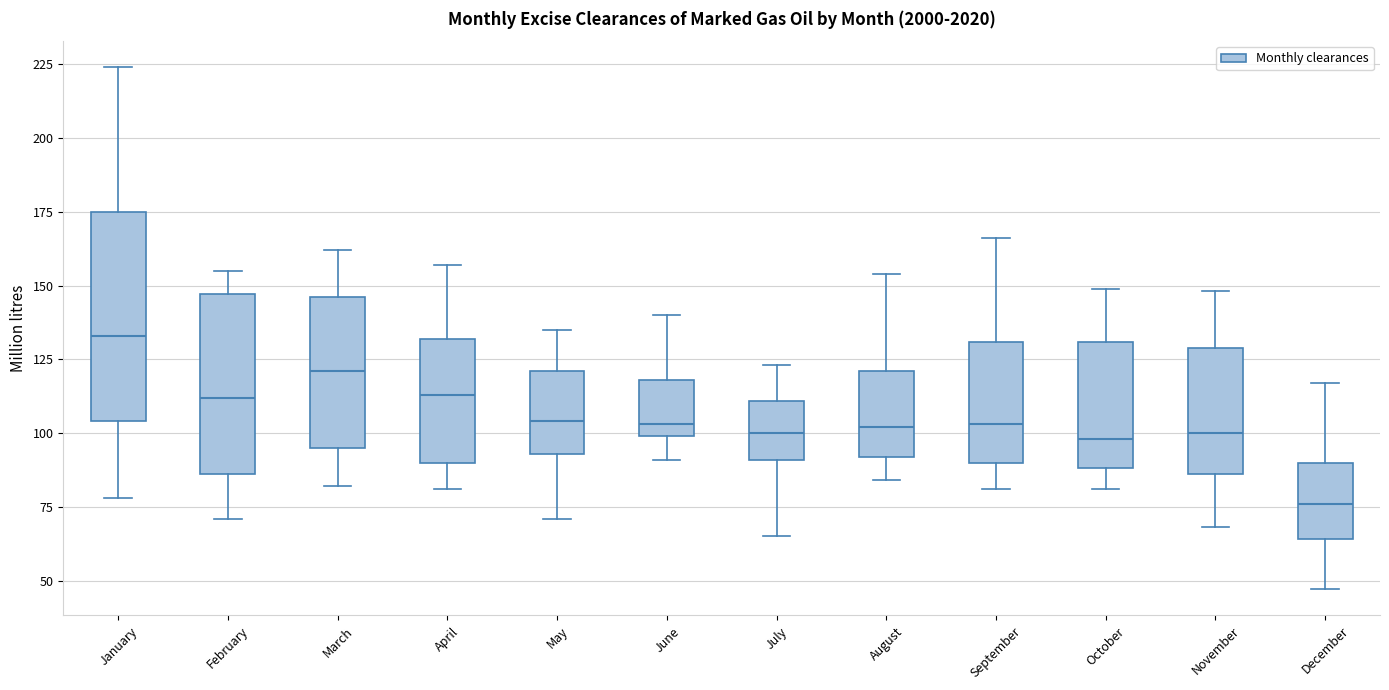

Where is the lower edge of the box for May on the y-axis? The values are not printed on the chart, so give them approximately, as read against the axis.

95